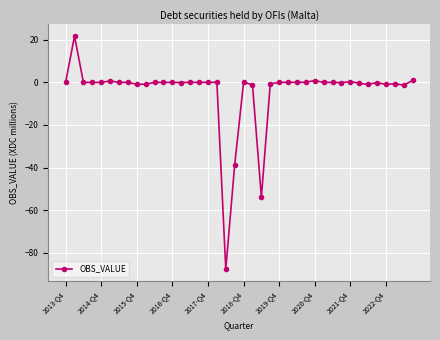

What is the average value?

-4.1